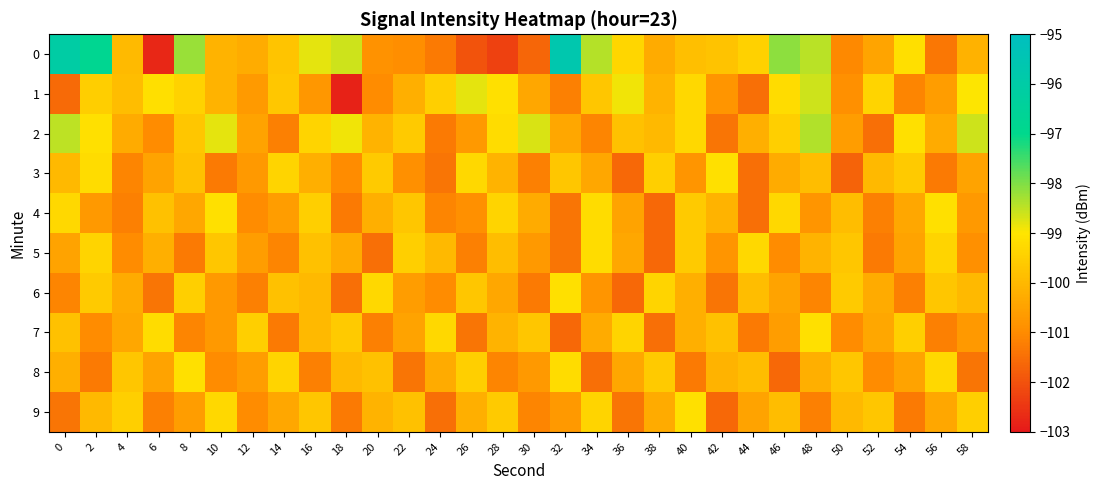

Count the number of categories in the chart.

30